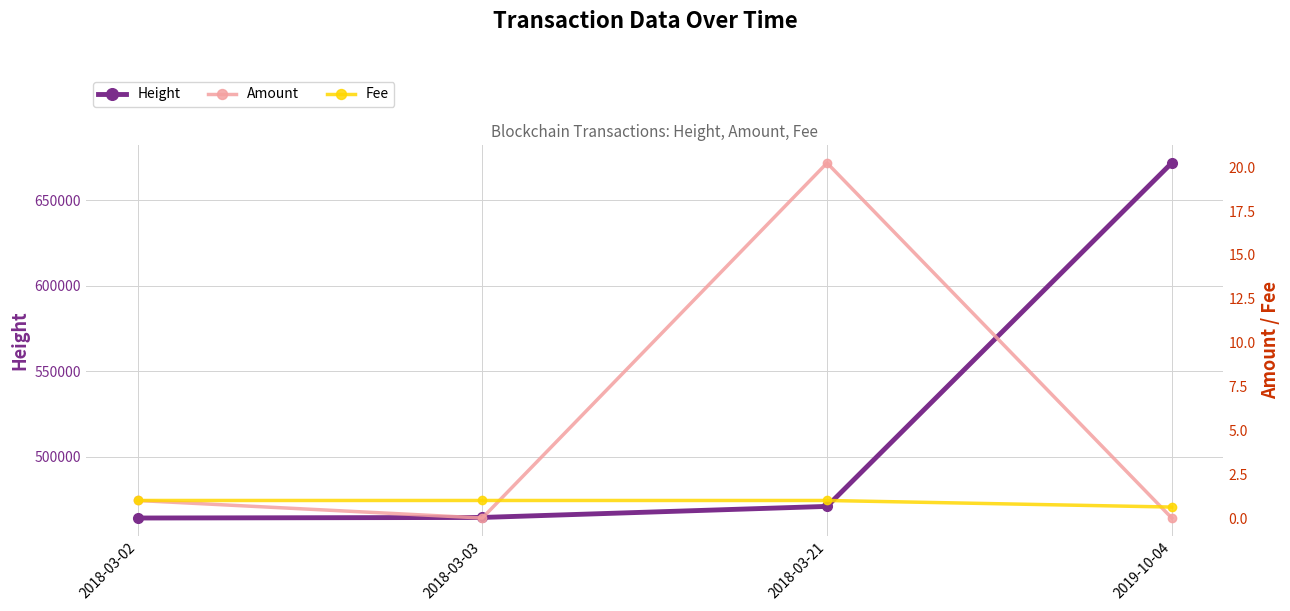

Which series ends up on top after the final intersection of Fee and Amount?

Fee